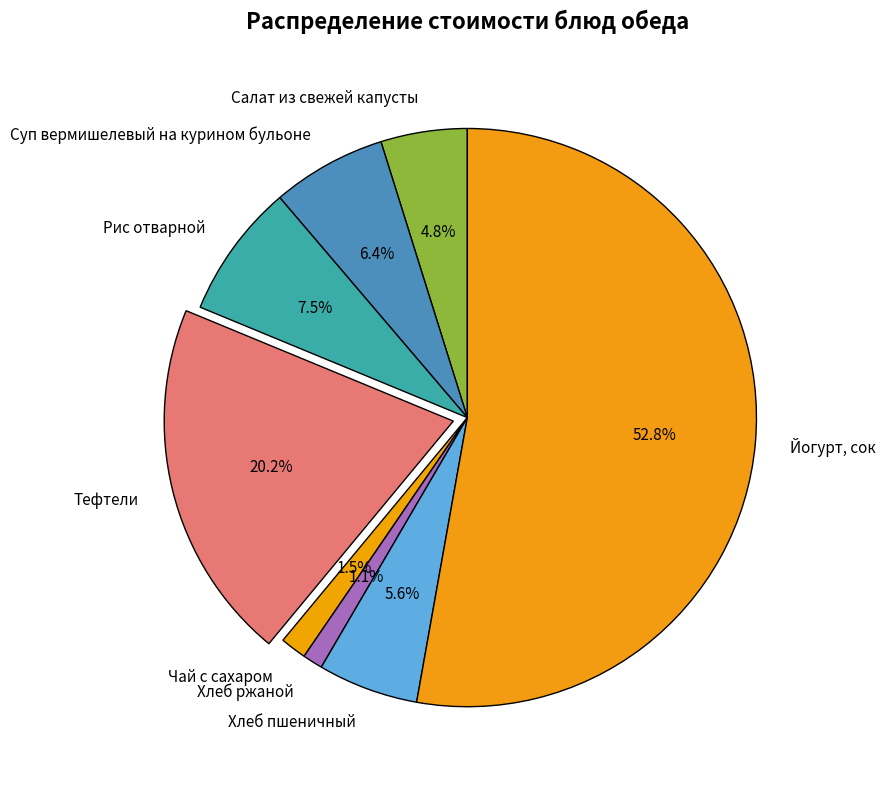

To the nearest percent, what is the average slice percentage?

12%